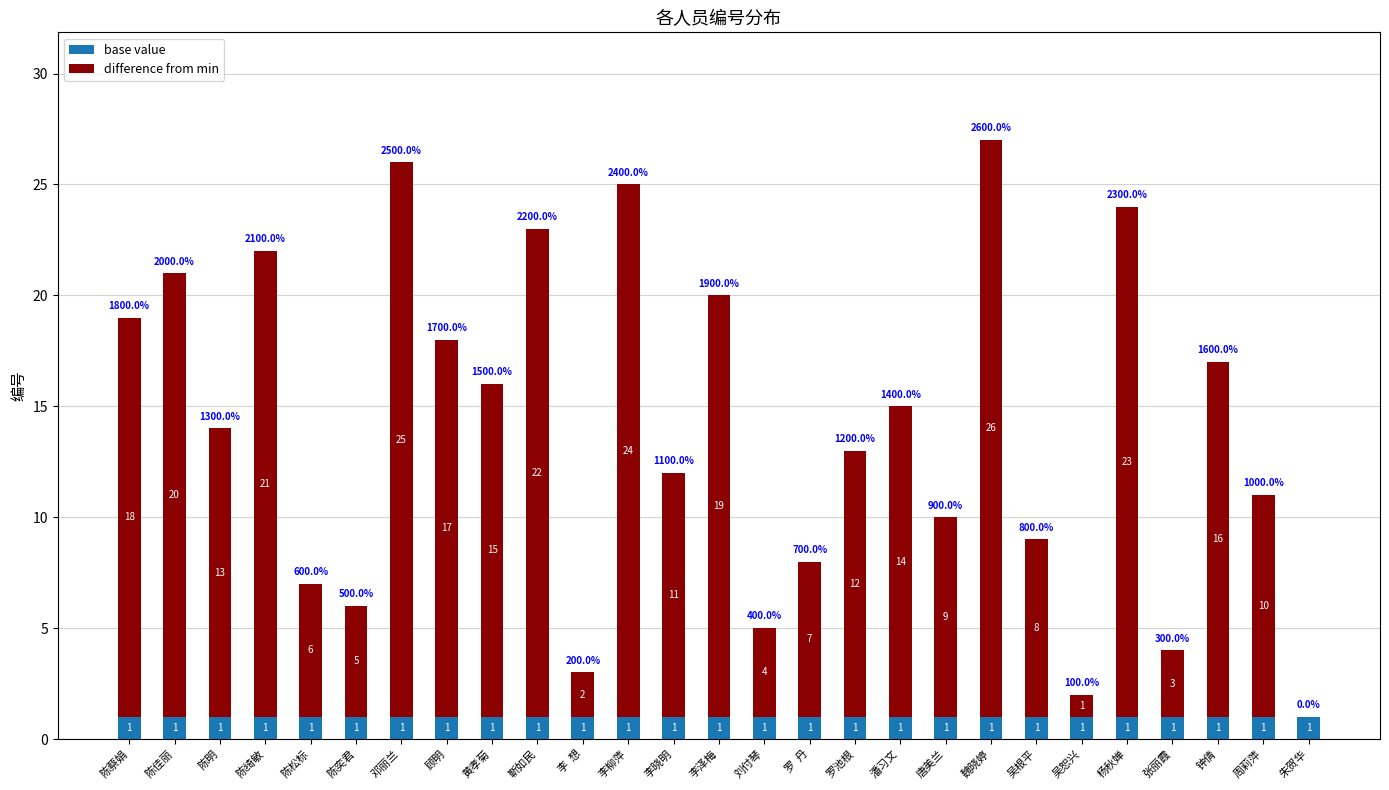

Reading left to right, what are the values for base value?

陈蔡娟=1	陈佳丽=1	陈明=1	陈绮敏=1	陈松标=1	陈奕君=1	邓丽兰=1	顾明=1	黄孝菊=1	靳如民=1	李  想=1	李柳萍=1	李晓明=1	李泽梅=1	刘付琴=1	罗  丹=1	罗池根=1	潘习文=1	唐美兰=1	魏晓婷=1	吴根平=1	吴恕兴=1	杨秋婵=1	张丽霞=1	钟倩=1	周莉萍=1	朱贺华=1